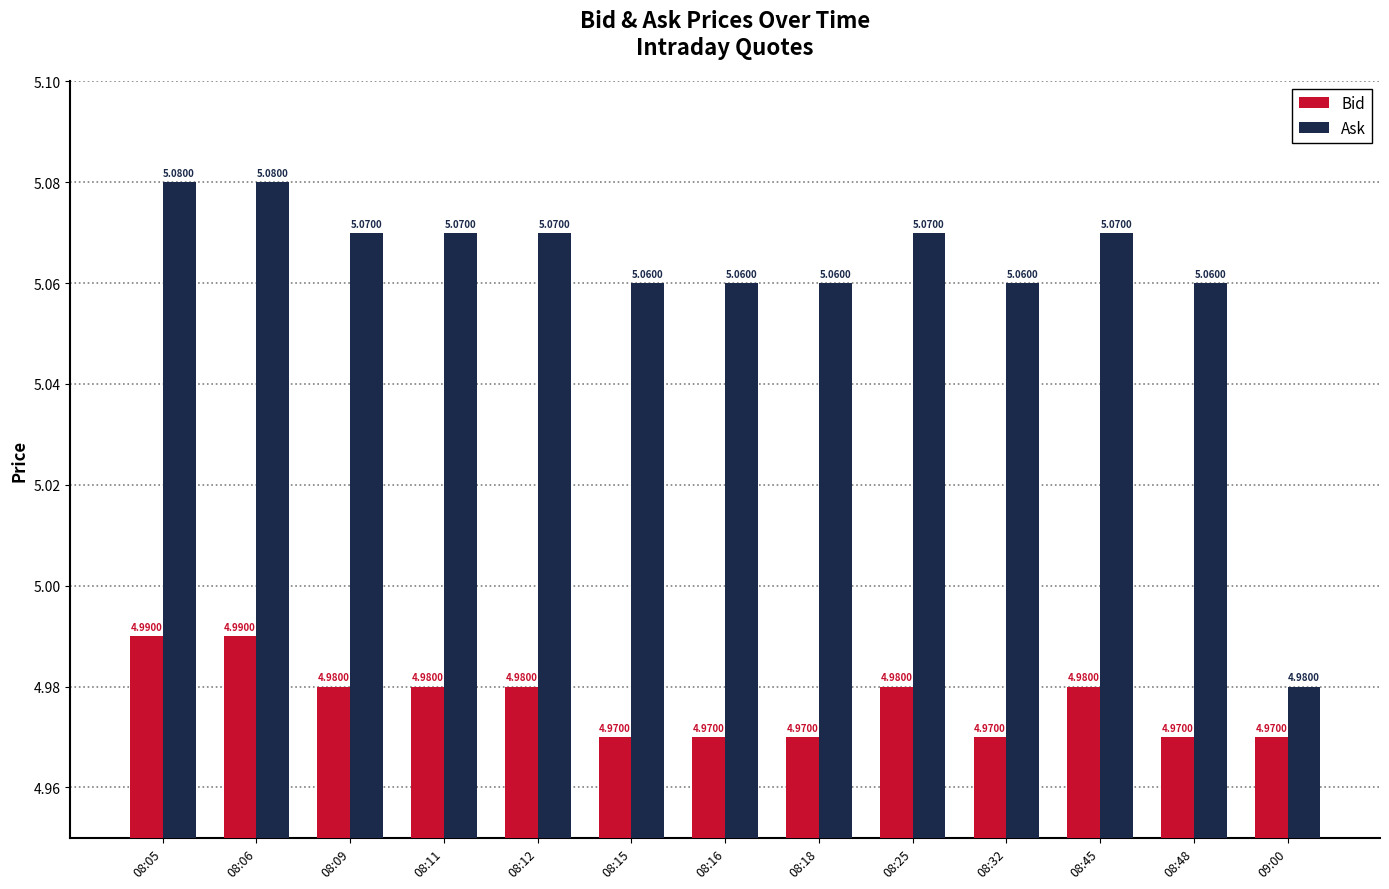

Which series has the widest spread of values?

Ask